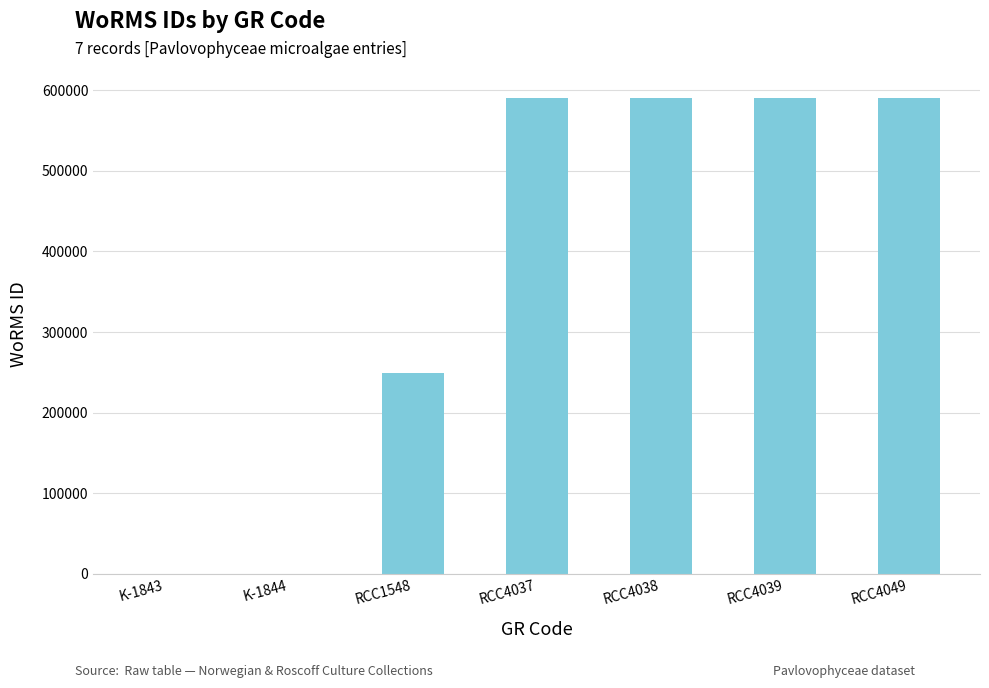

Between K-1844 and RCC4039, which is larger?

RCC4039